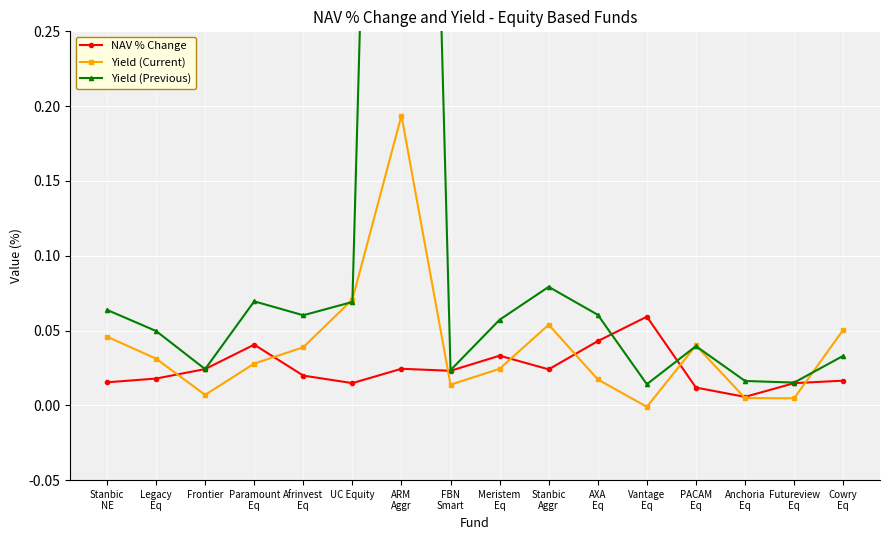

Which series has the widest spread of values?

Yield (Previous)